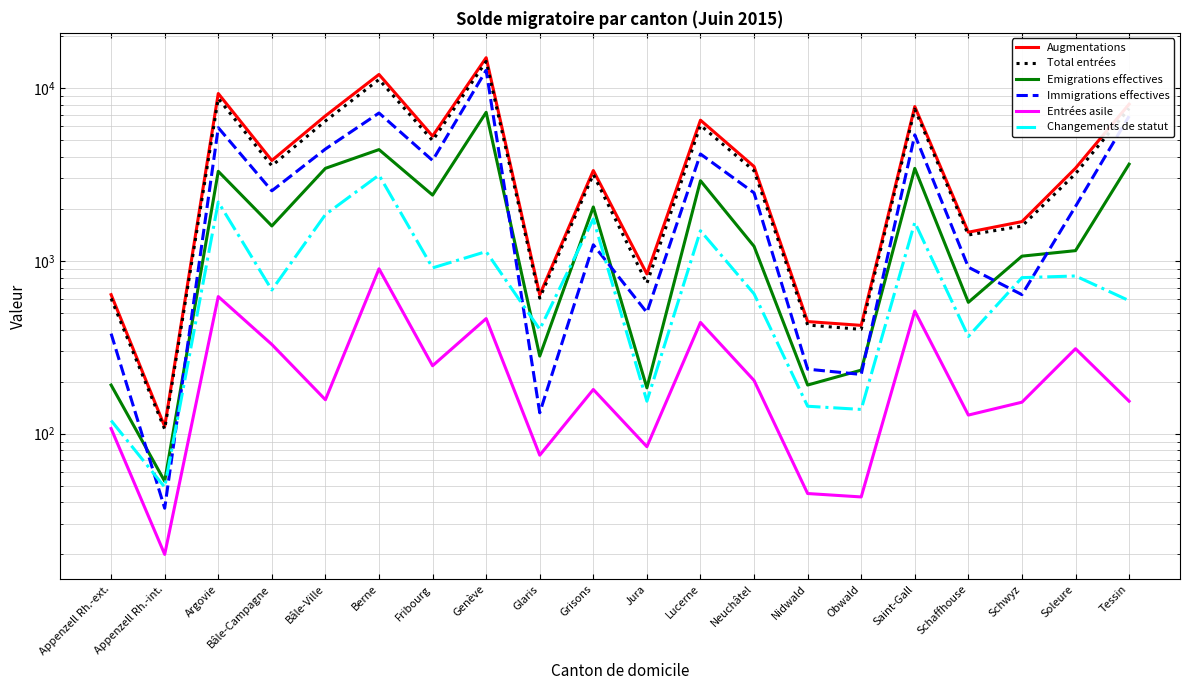

In Augmentations, how many points are higher than both neighbors (excluding endpoints)?

6